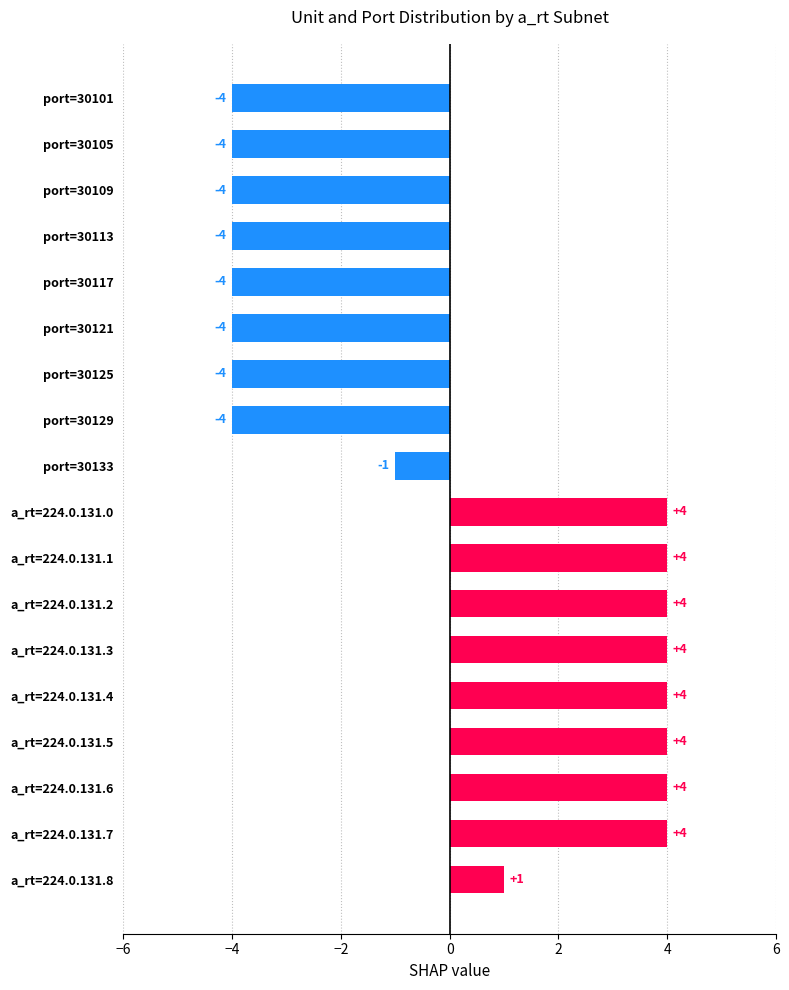

Count the values in the range -4 to 4.

18